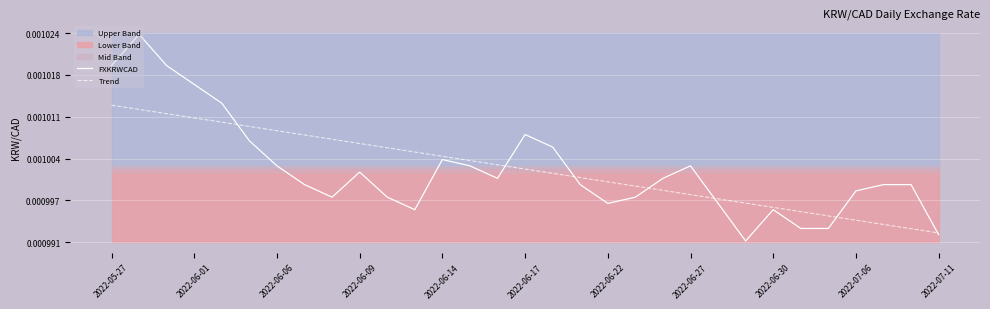

Between 2022-06-06 and 2022-06-09, which series saw the biggest shift?

Trend